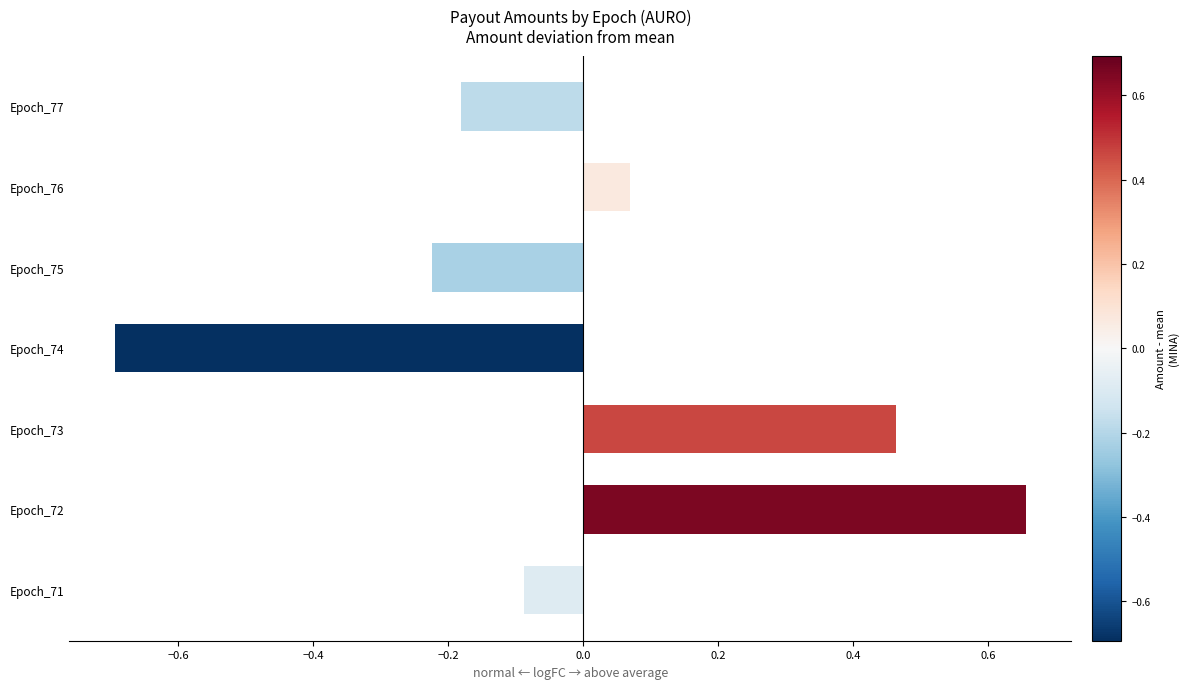

Read the value at Epoch_74.

-0.7